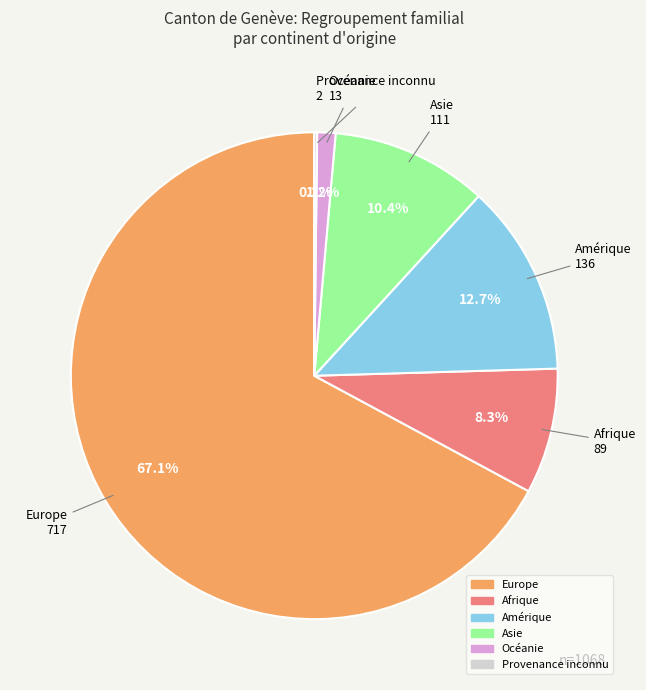

Is Océanie the majority of the pie?

No